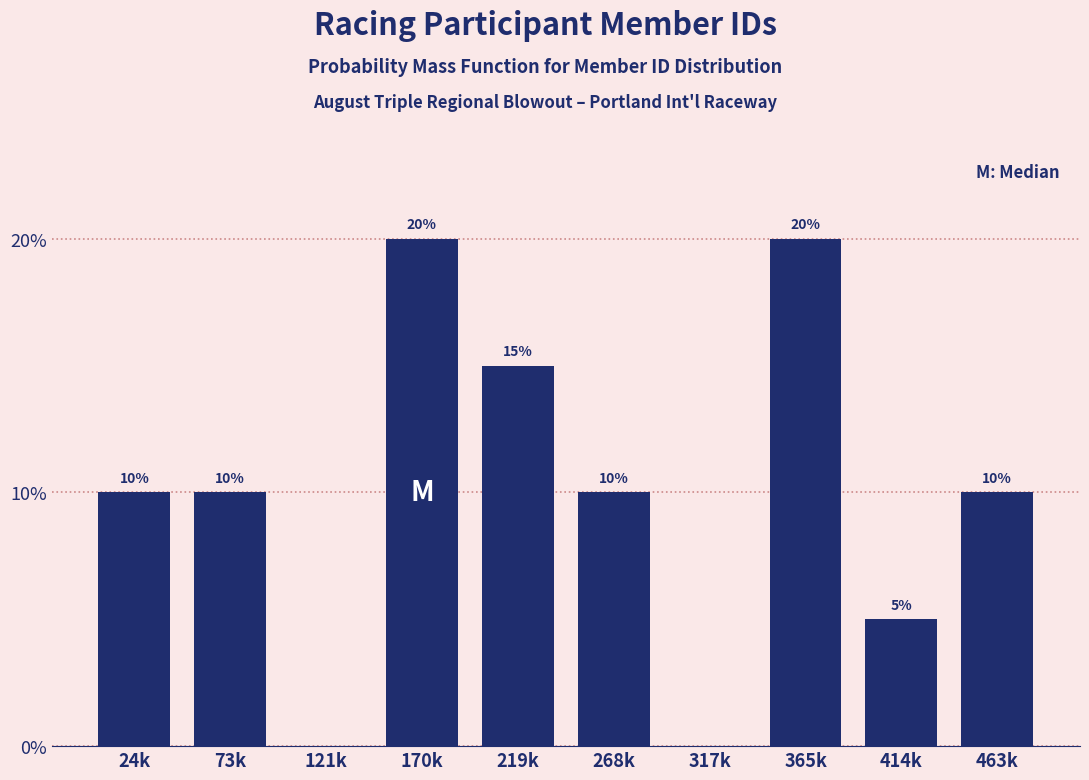

Reading left to right, list all the values displayed in this chart.

24k=10	73k=10	121k=0	170k=20	219k=15	268k=10	317k=0	365k=20	414k=5	463k=10